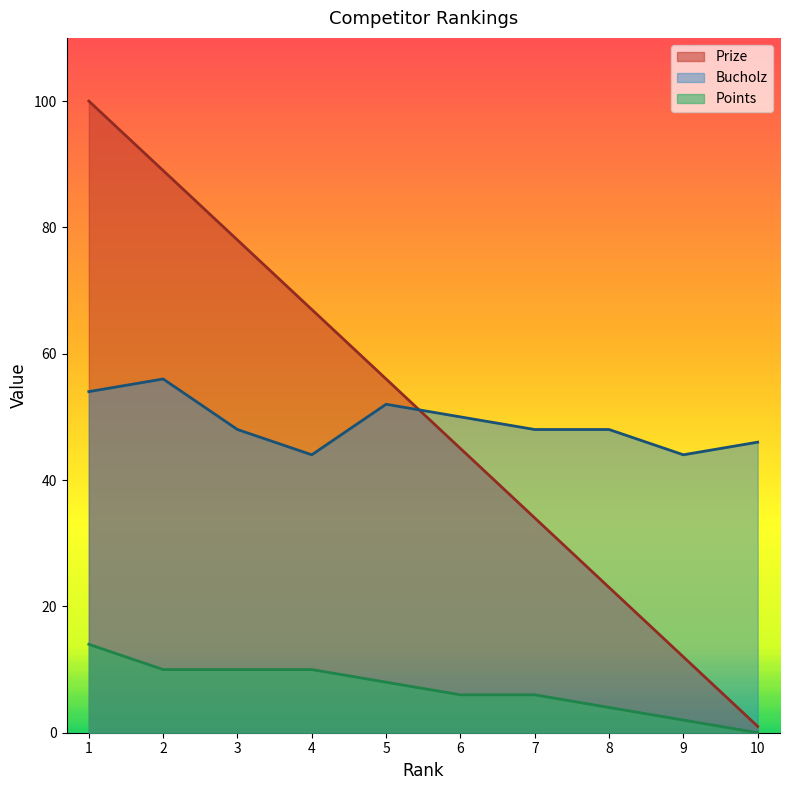

Reading left to right, list all the values displayed in this chart.

Prize: 1=100	2=89	3=78	4=67	5=56	6=45	7=34	8=23	9=12	10=1
Points: 1=14	2=10	3=10	4=10	5=8	6=6	7=6	8=4	9=2	10=0
Bucholz: 1=54	2=56	3=48	4=44	5=52	6=50	7=48	8=48	9=44	10=46